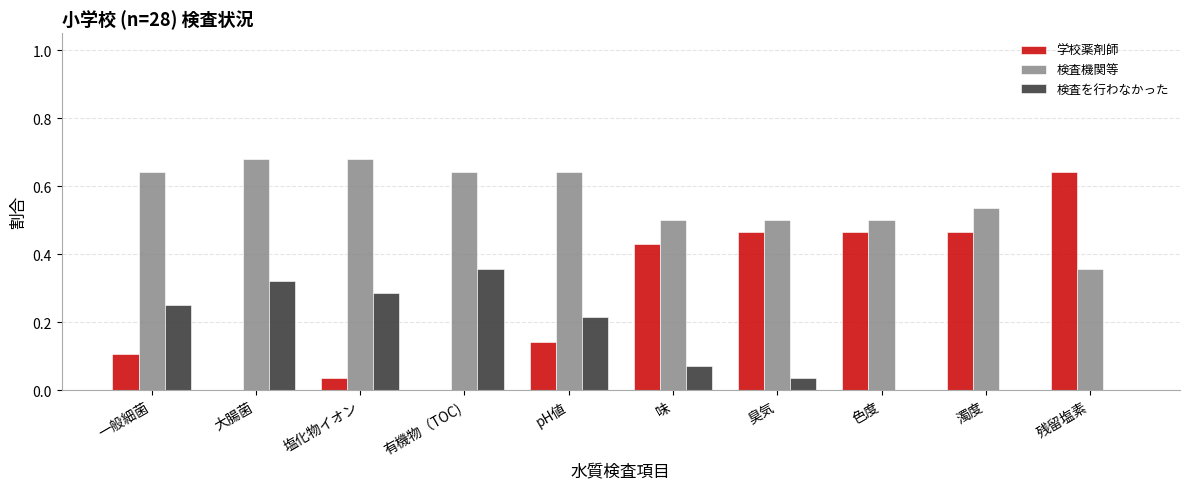

What is the sum of all 学校薬剤師 values?

2.8